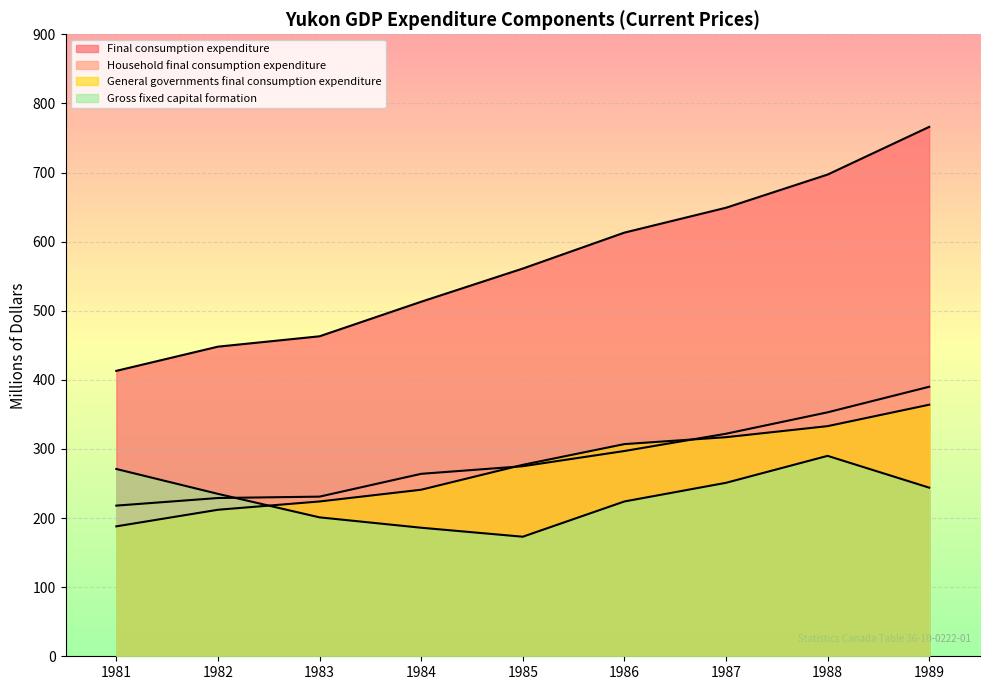

Rank the categories by General governments final consumption expenditure value from highest to lowest.

1989, 1988, 1987, 1986, 1985, 1984, 1983, 1982, 1981